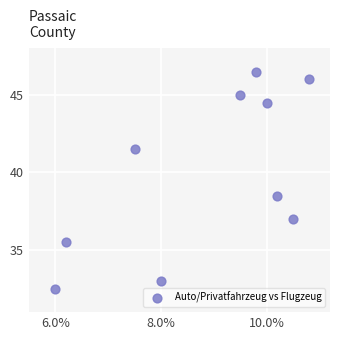

What Y value in the scatter plot is closest to 39?

38.5